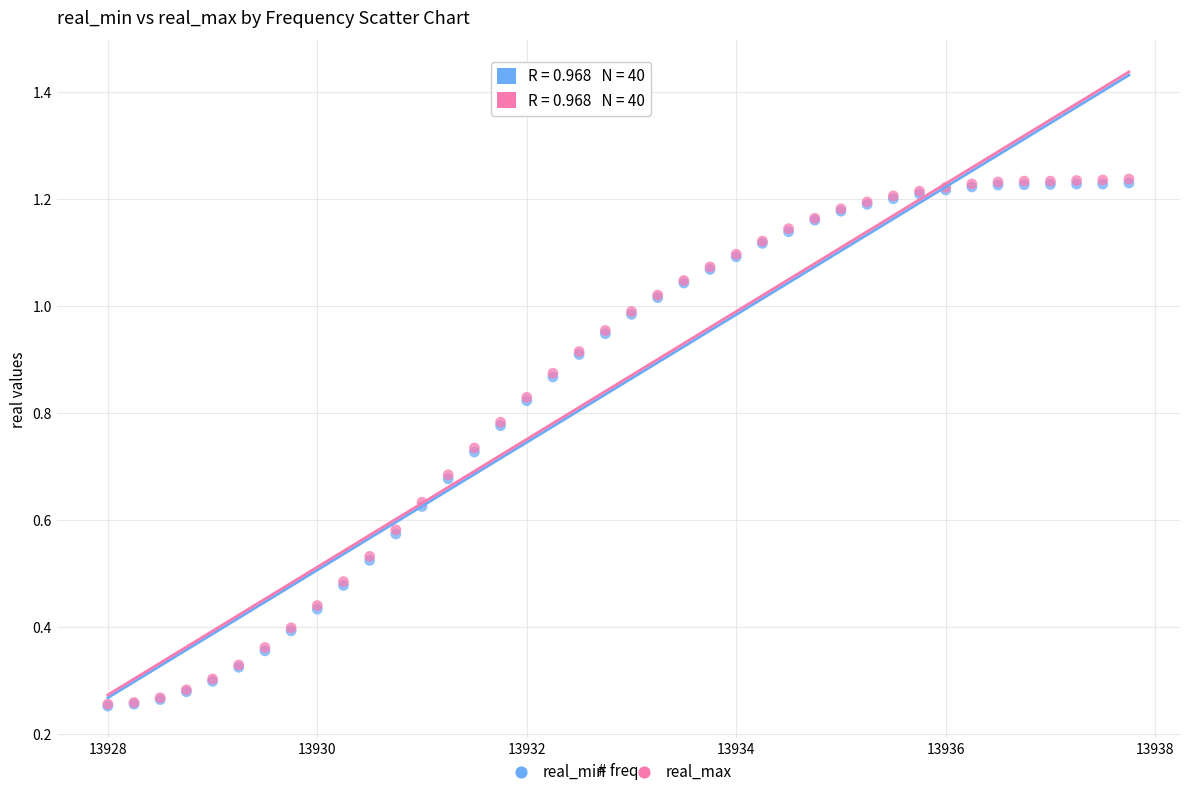

What are all the series names shown in the legend?

real_min, real_max